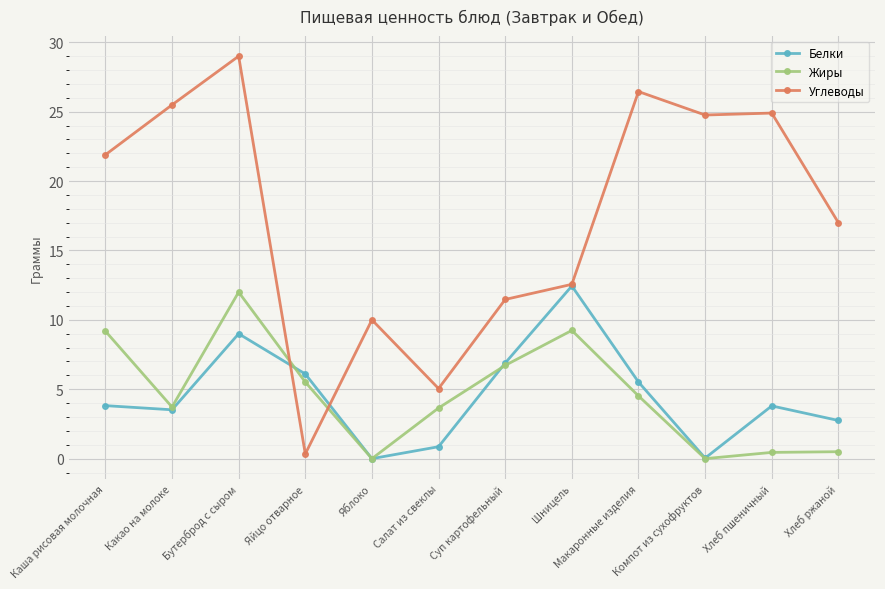

What are all the series names shown in the legend?

Белки, Жиры, Углеводы